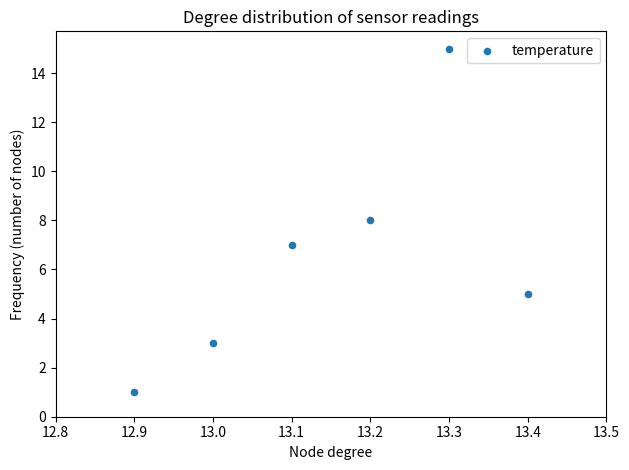

What is the range of Y values (max minus min)?

14